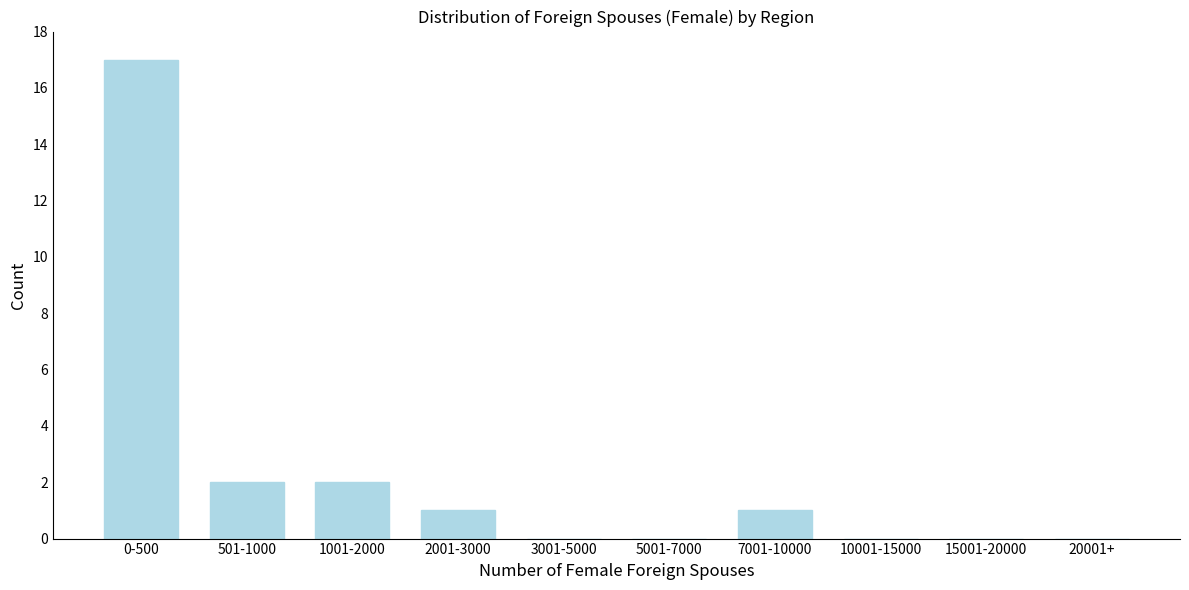

Reading left to right, extract all data points from this chart.

0-500=17	501-1000=2	1001-2000=2	2001-3000=1	3001-5000=0	5001-7000=0	7001-10000=1	10001-15000=0	15001-20000=0	20001+=0